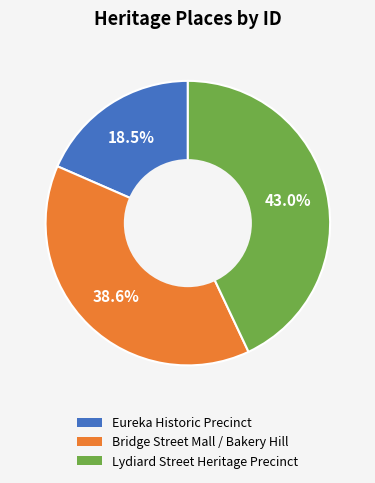

To the nearest percent, what percentage of the pie is Lydiard Street Heritage Precinct?

43%